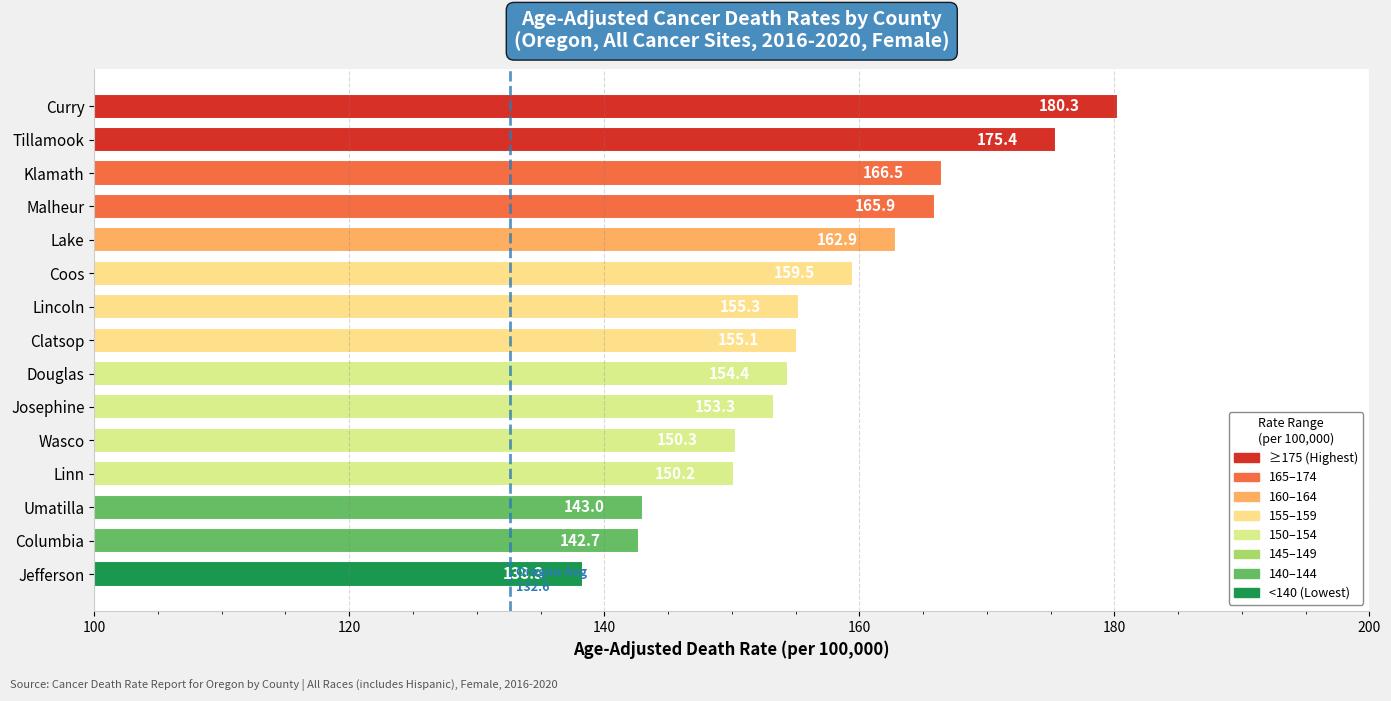

What is the greatest value displayed?

180.3